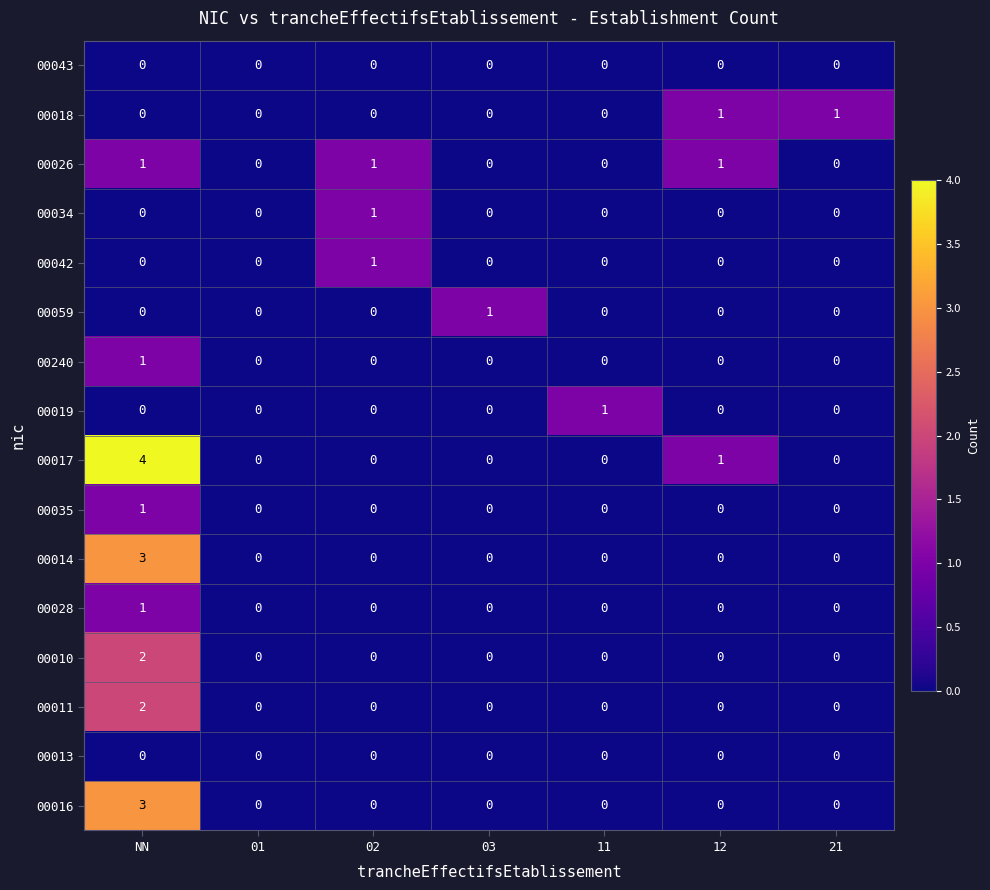

What is the greatest value displayed?

4